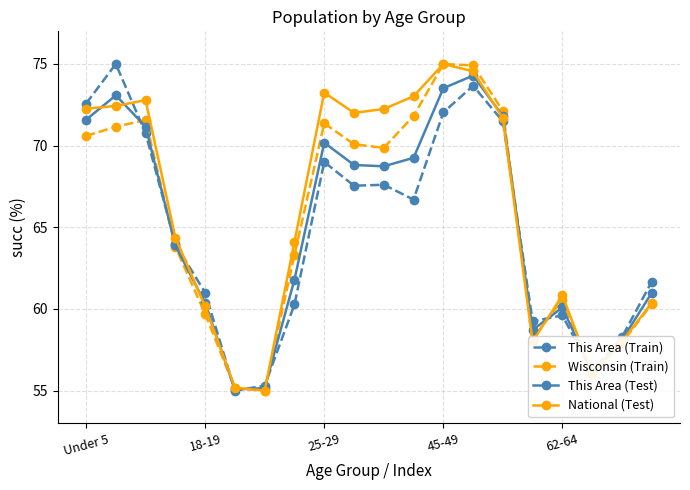

What is the minimum value shown in the chart?

55.0